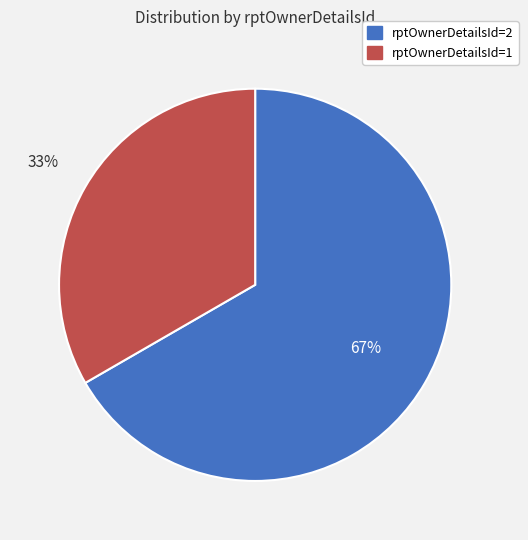

To the nearest percent, what is the combined percentage of rptOwnerDetailsId=1 and rptOwnerDetailsId=2?

100%